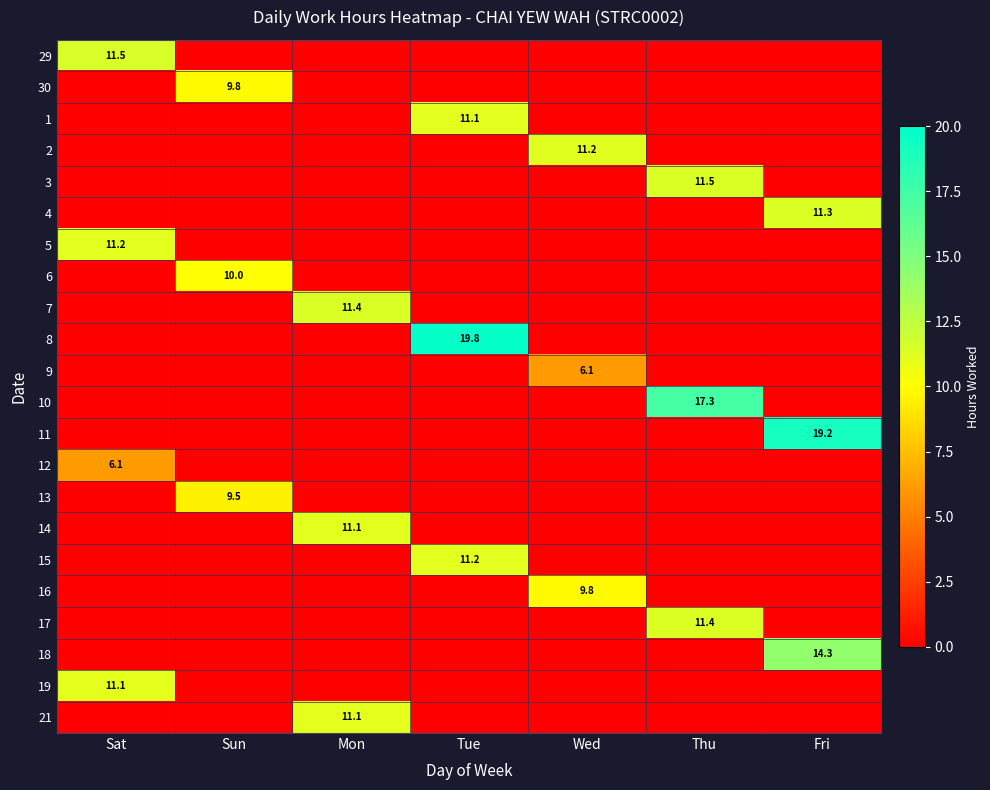

True or false: 6 has a value of 10.0 at Sun.

True